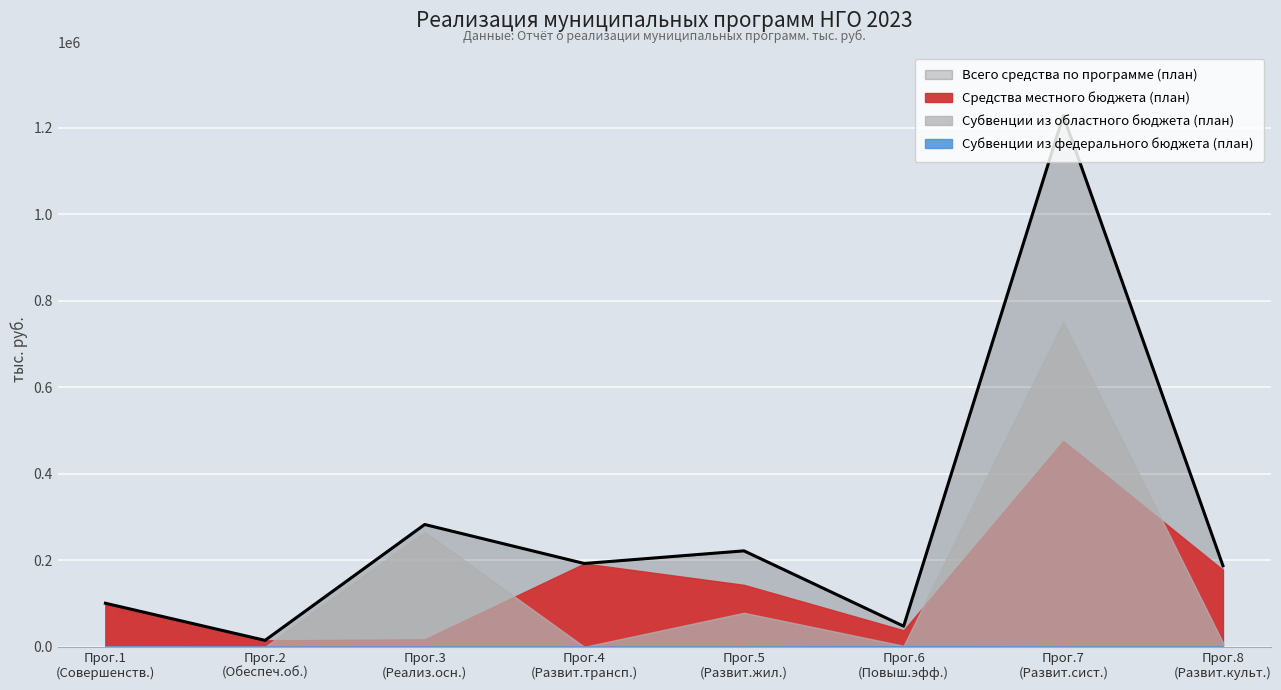

What is the value of the Средства местного бюджета (план) point at the 6th from the left?

38151.1